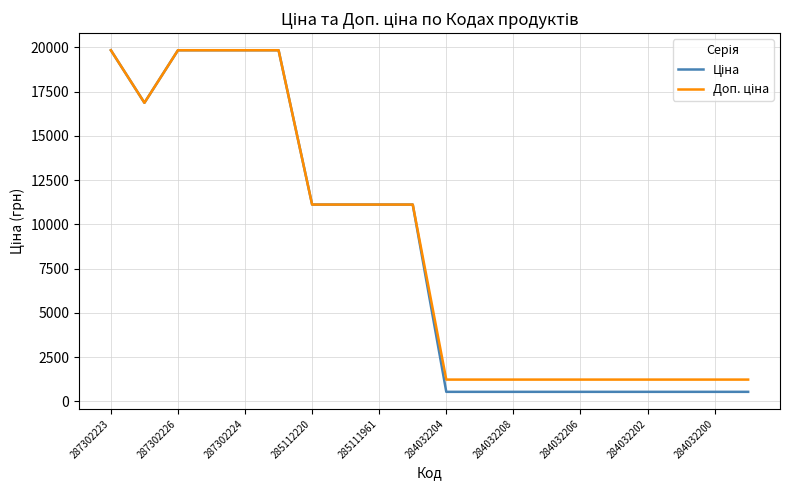

What is the maximum value shown in the chart?

19831.1